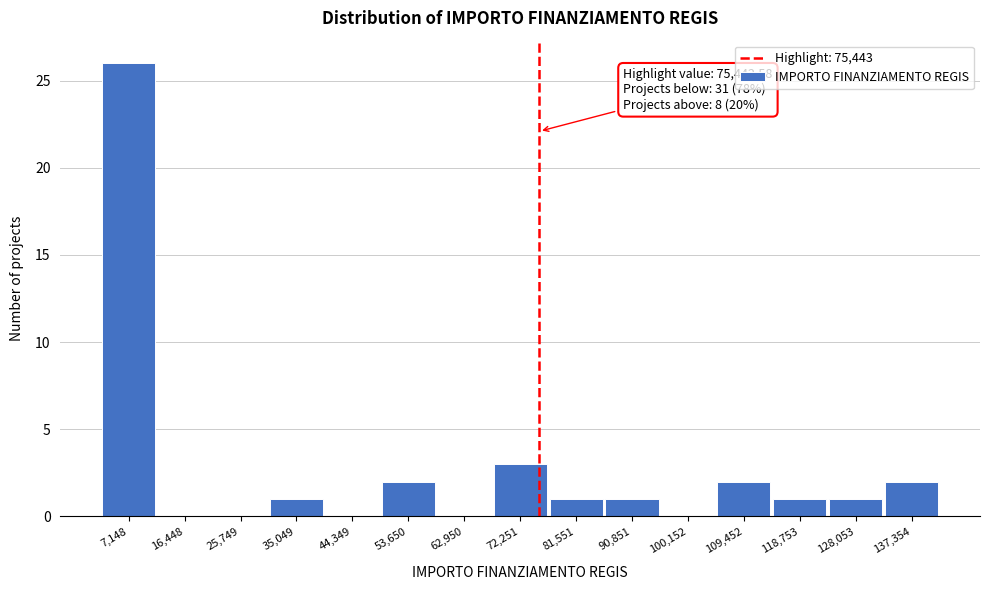

Over which range of the x-axis is the bar tallest?

2000 to 12000